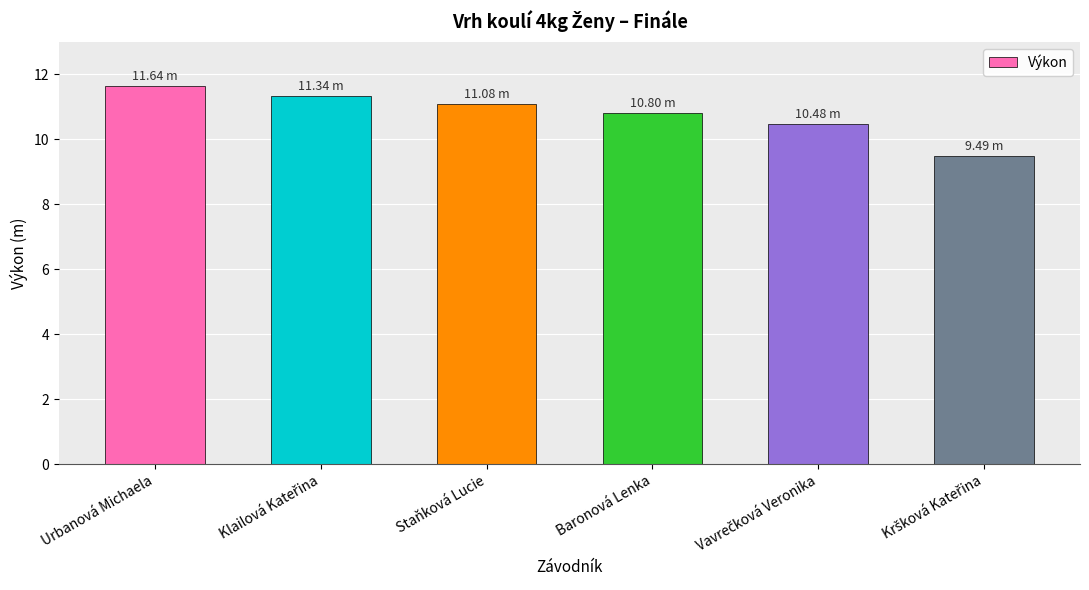

What is the label of the 3rd bar from the right?

Baronová Lenka